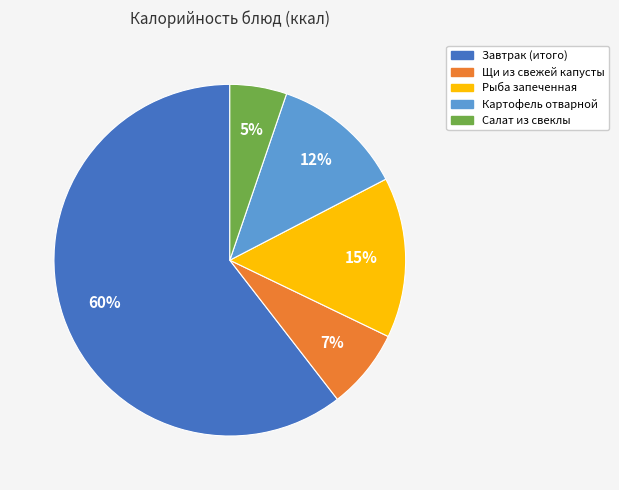

Is the sum of Рыба запеченная and Салат из свеклы greater than half?

No